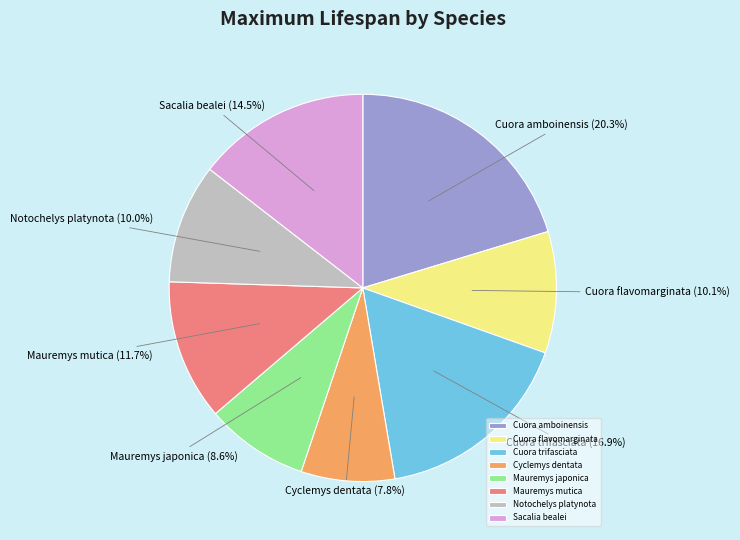

How many segments does this pie chart have?

8